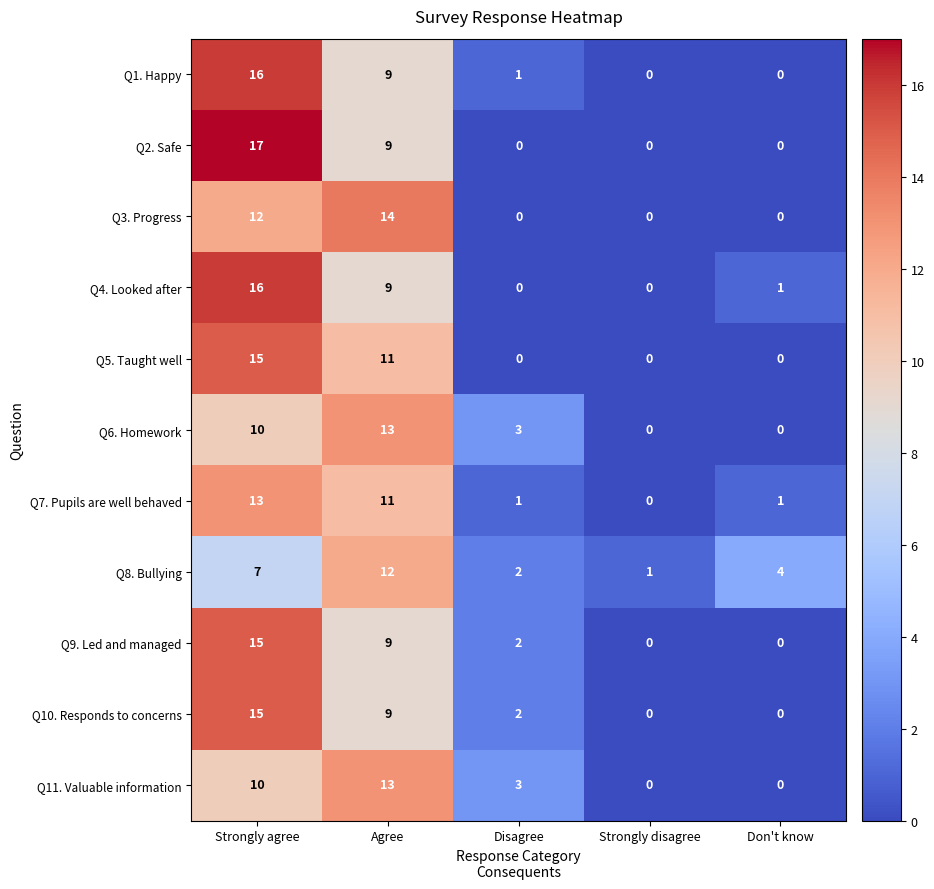

Which label corresponds to the largest value in the chart?

Strongly agree